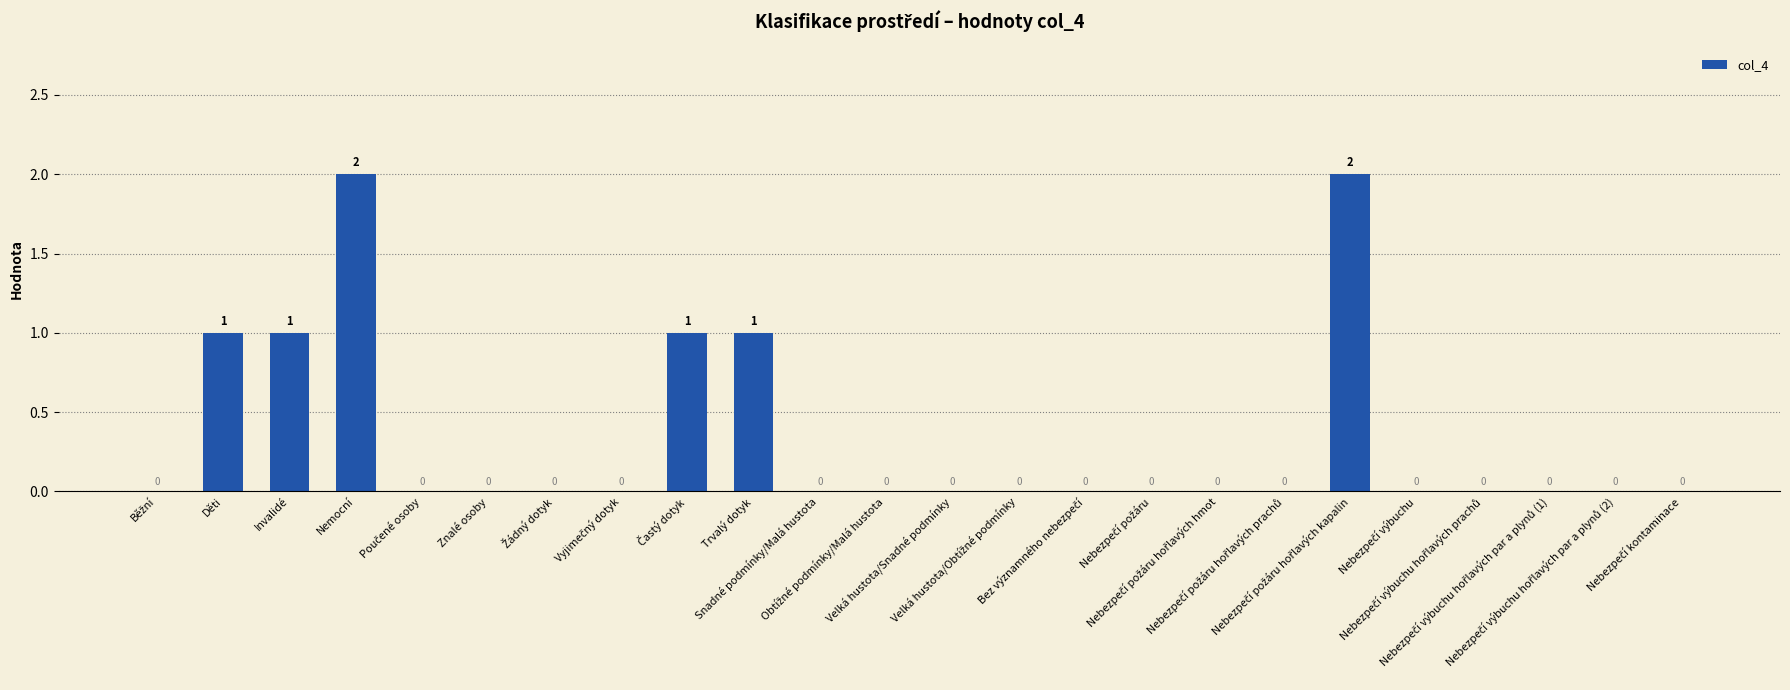

What is the greatest value displayed?

2